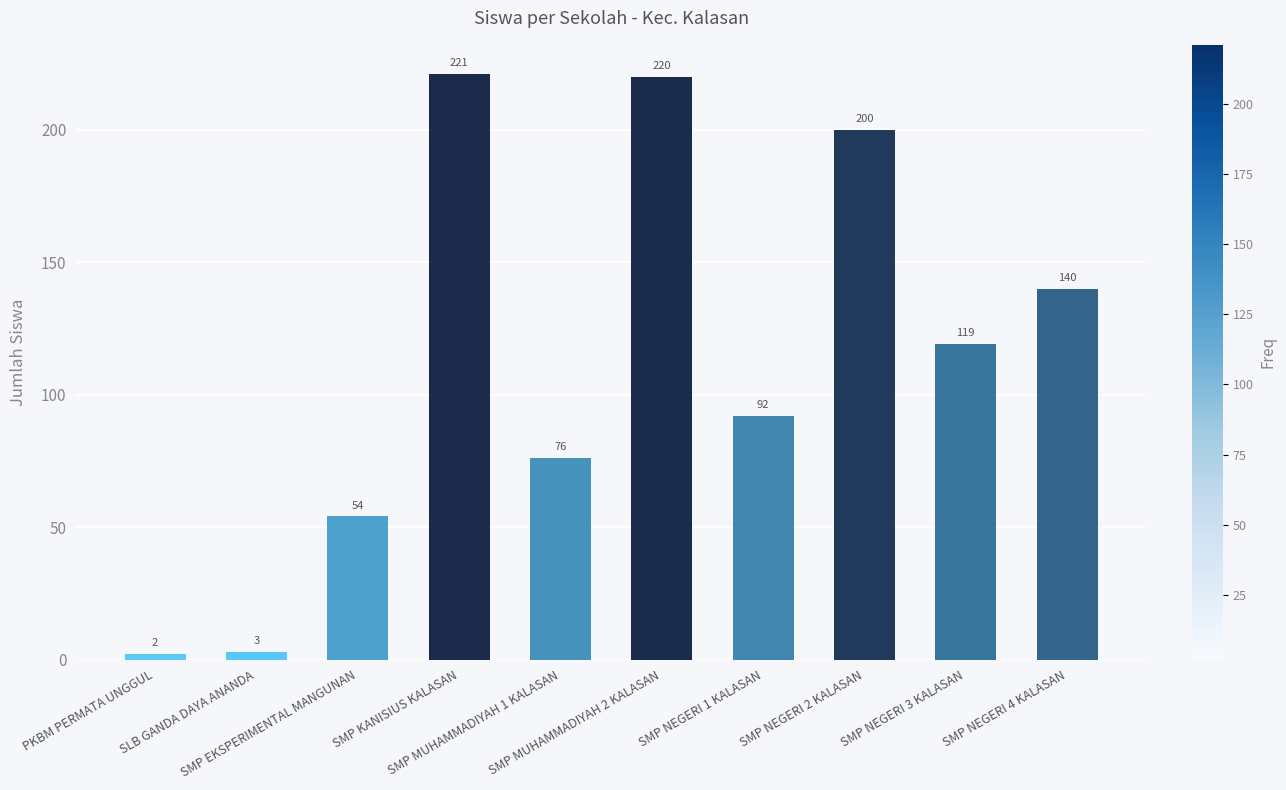

Reading right to left, what are all the values shown in this chart?

140	119	200	92	220	76	221	54	3	2